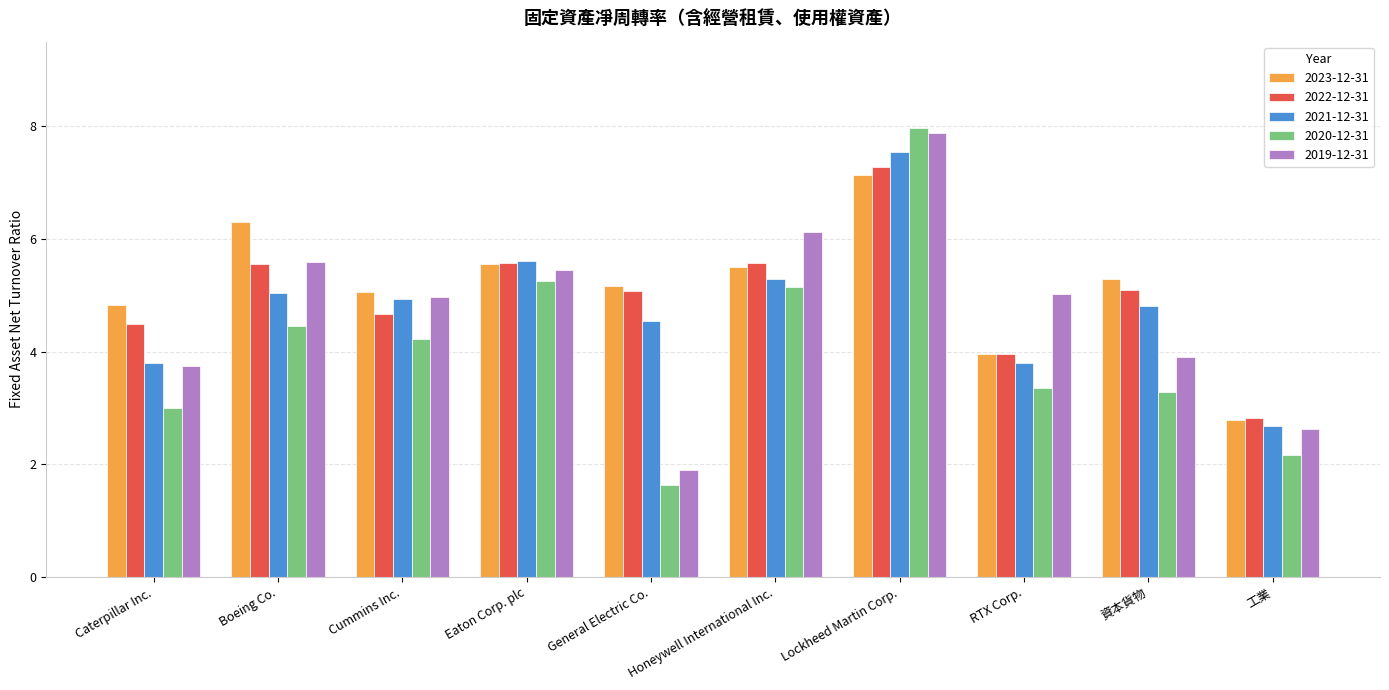

What is the total value across all series at Caterpillar Inc.?

19.9